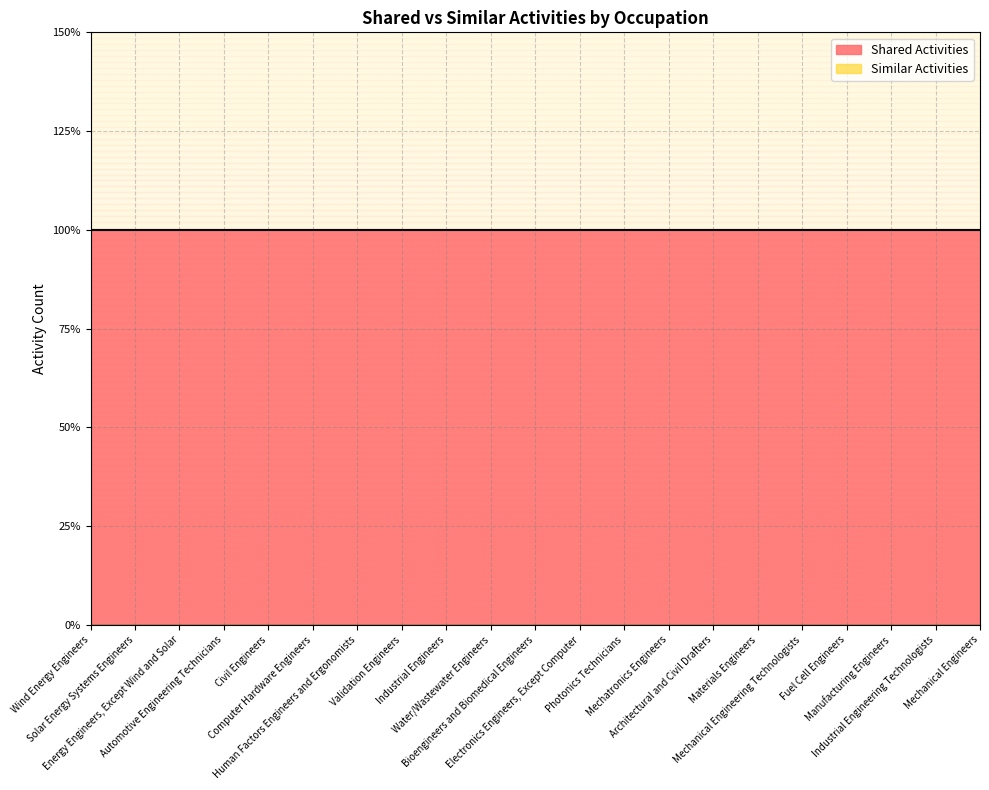

The Shared Activities series shows 2 at Mechanical Engineers. True or false?

False